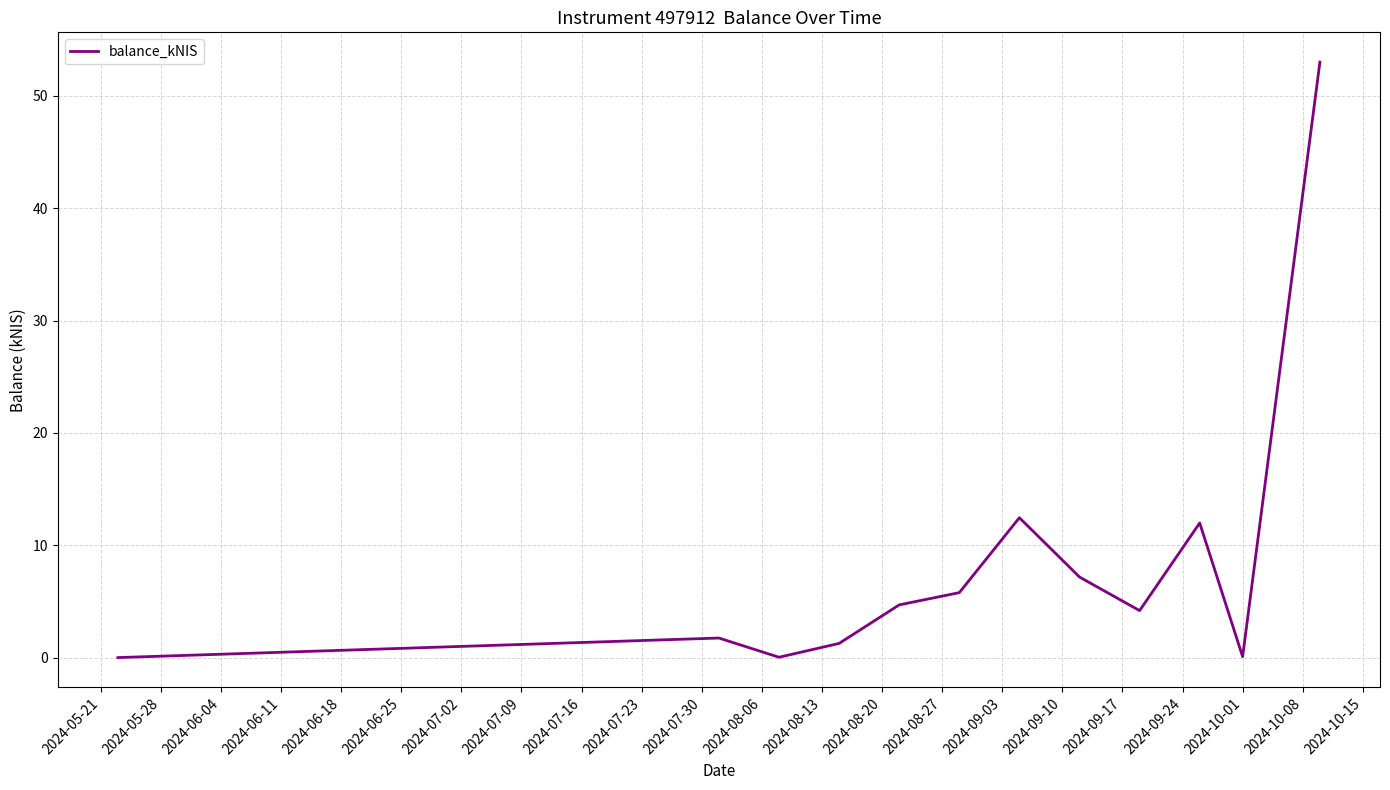

What is the difference between the maximum and minimum values?

53.0